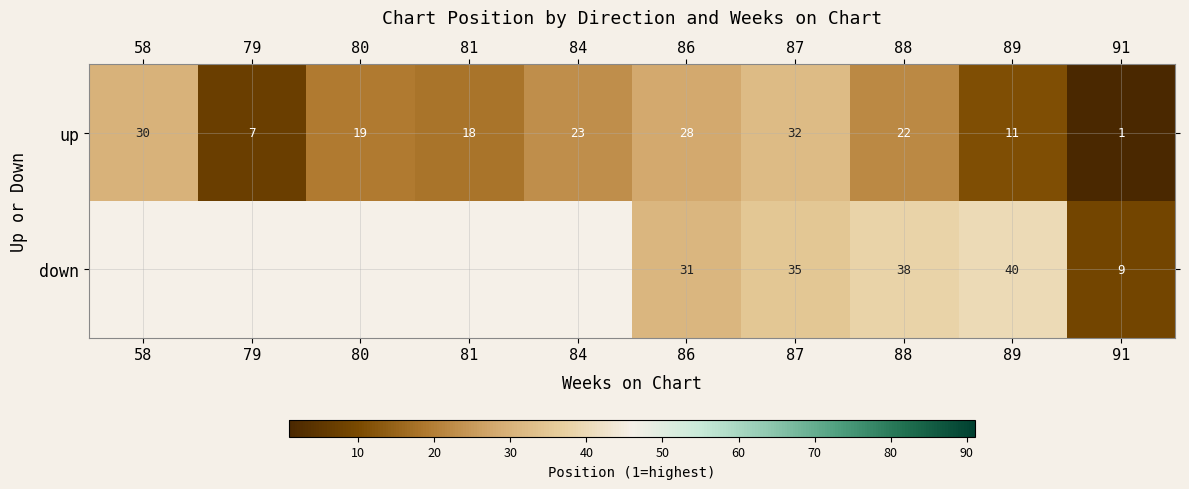

At which label does up reach its minimum?

91